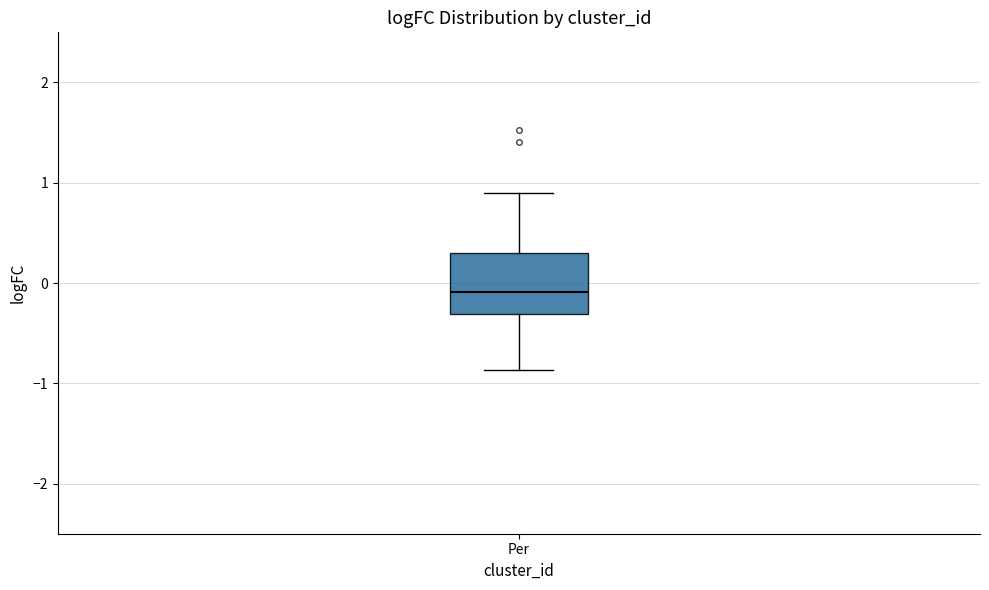

Where does the upper whisker of the box for Per end on the y-axis? The values are not printed on the chart, so give them approximately, as read against the axis.

0.9